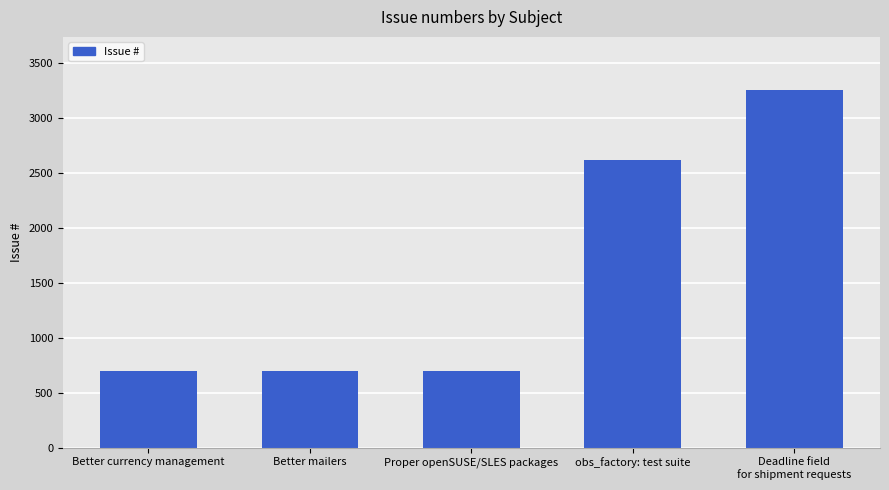

What is the sum of all values?

7967